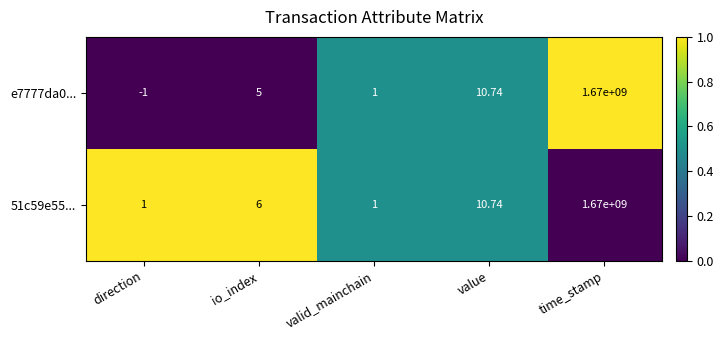

At which category is the sum across all series the highest?

time_stamp